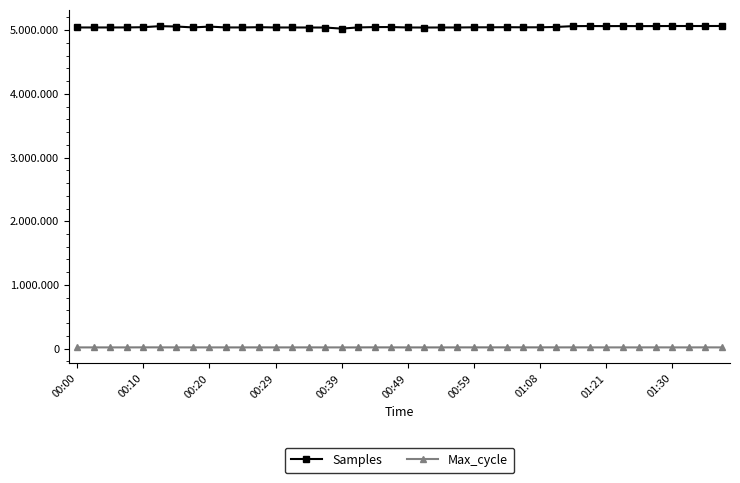

What are all the series names shown in the legend?

Samples, Max_cycle